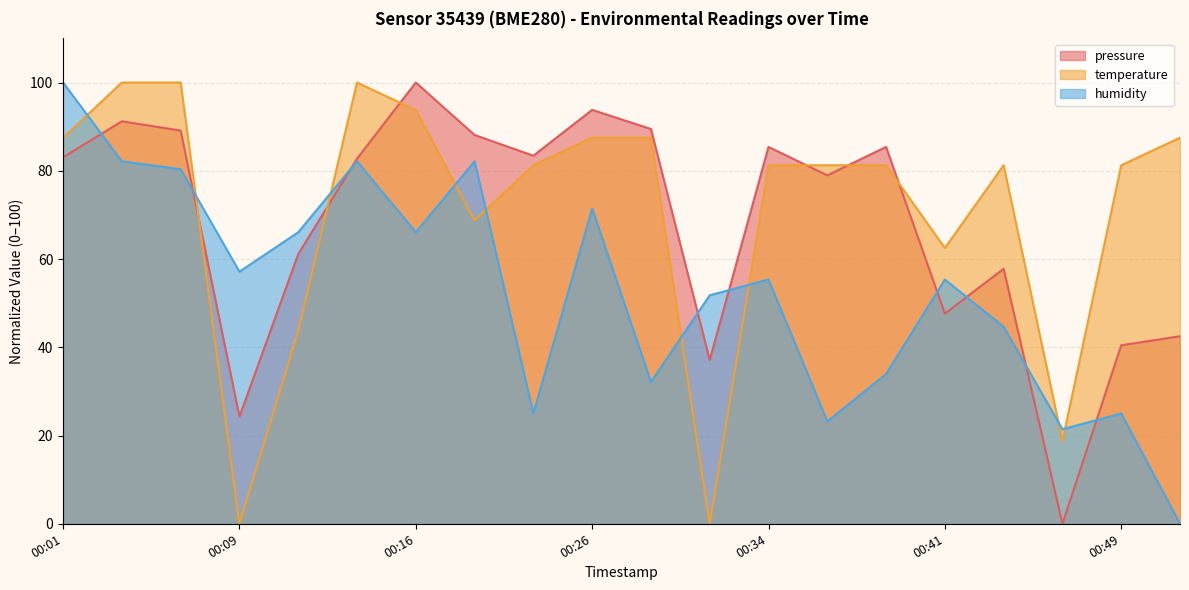

What is the total value across all series at 00:41?

165.5